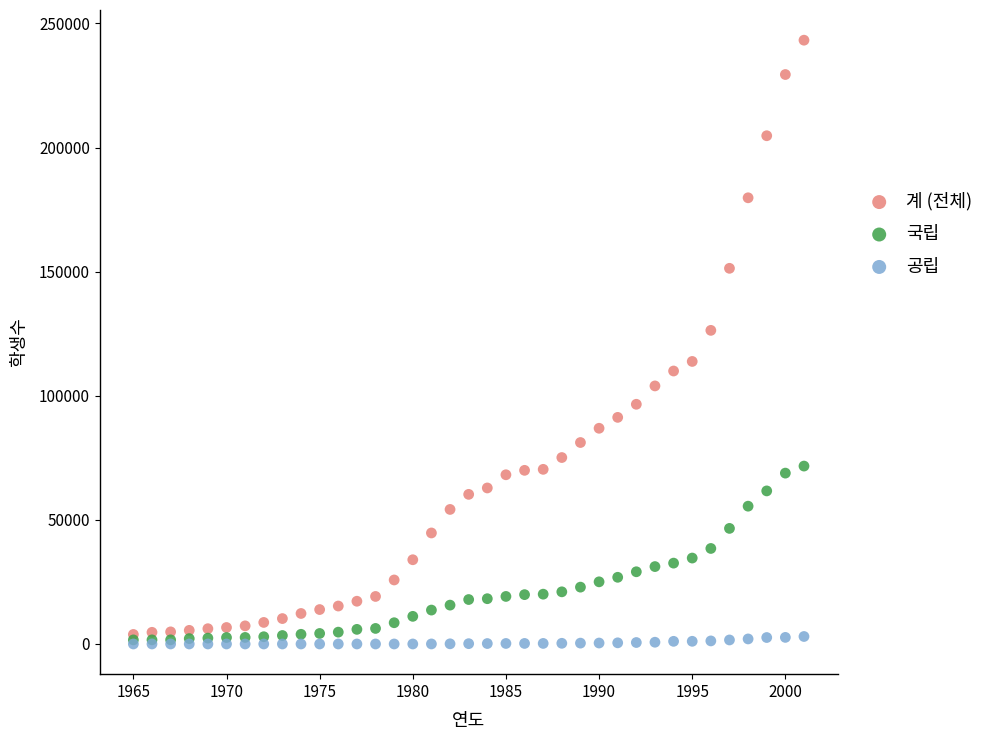

Across all series, what Y value is closest to 121635?

126358